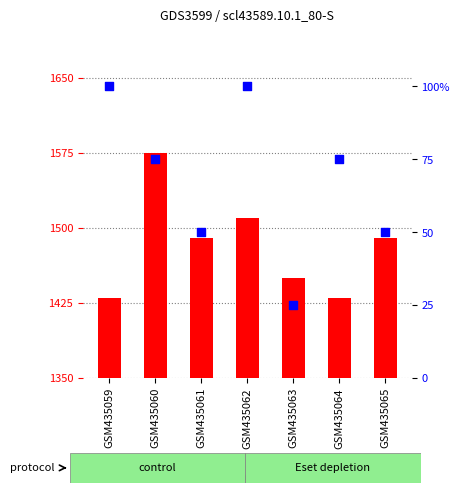

What is the total value across all series at GSM435062?

1610